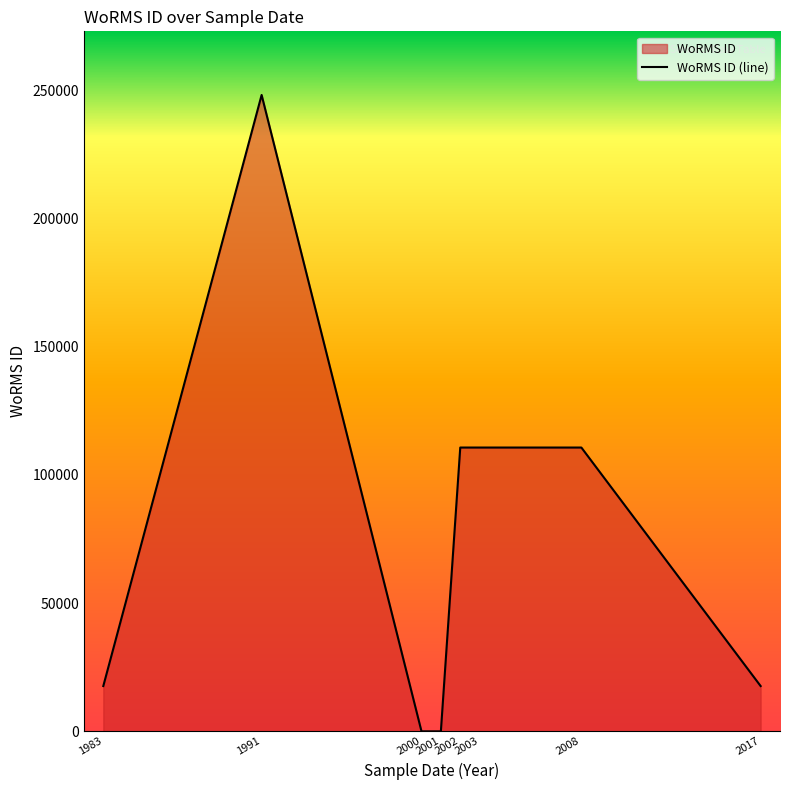

Which has a higher value, 2002 or 2003?

2002